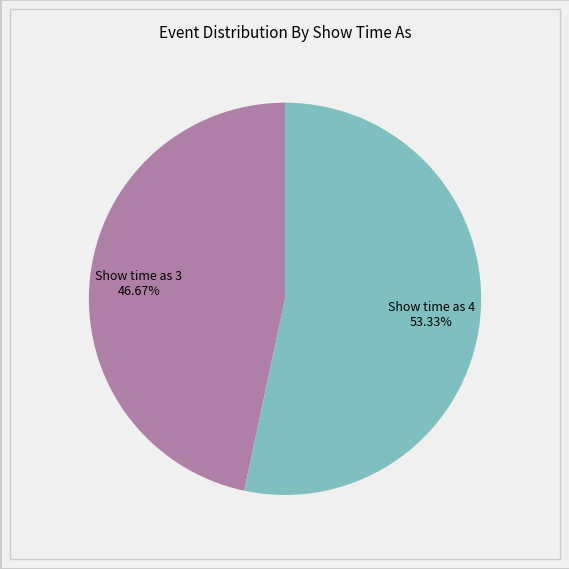

Is there a majority slice in this chart?

Yes